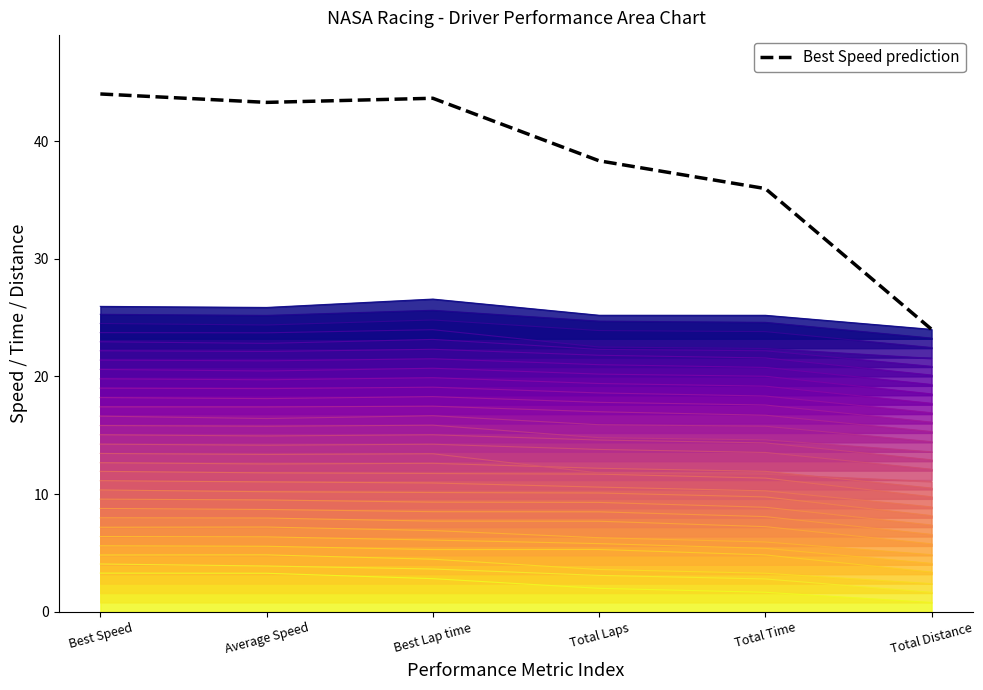

What is the sum of the values at Best Speed and Best Lap time?

87.6